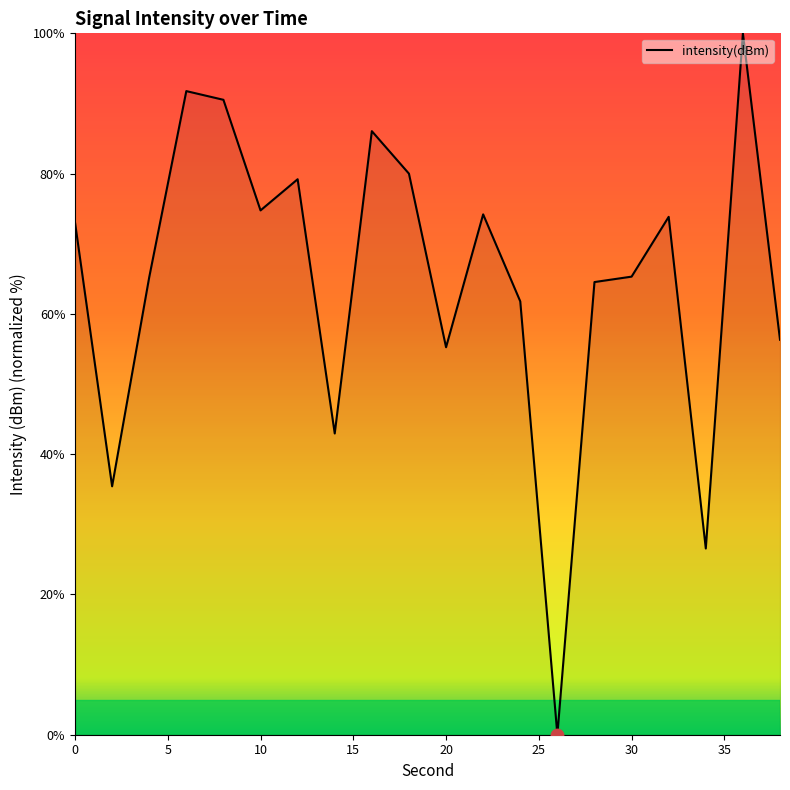

What is the difference between the maximum and minimum values?

100.0